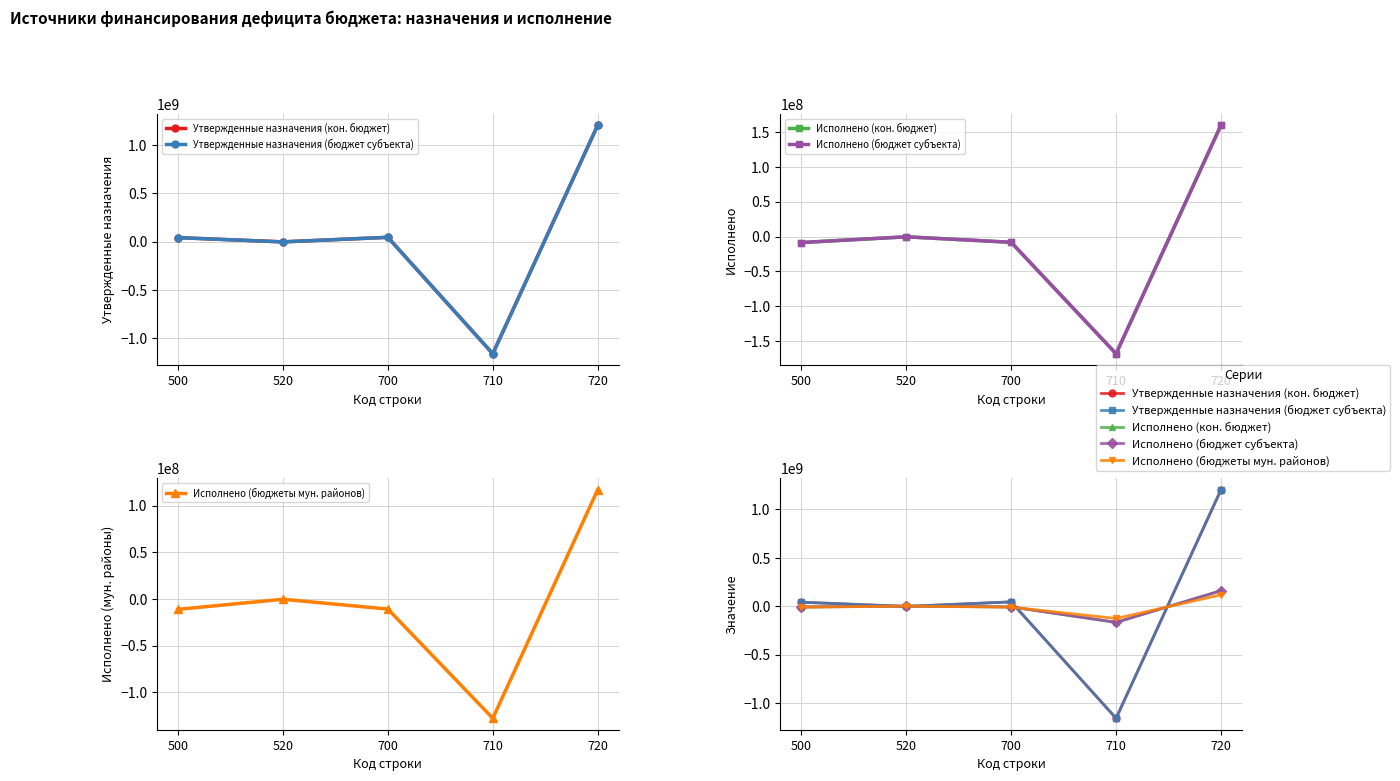

What are all the series names shown in the legend?

Утвержденные назначения (кон. бюджет), Утвержденные назначения (бюджет субъекта), Исполнено (кон. бюджет), Исполнено (бюджет субъекта), Исполнено (бюджеты мун. районов)